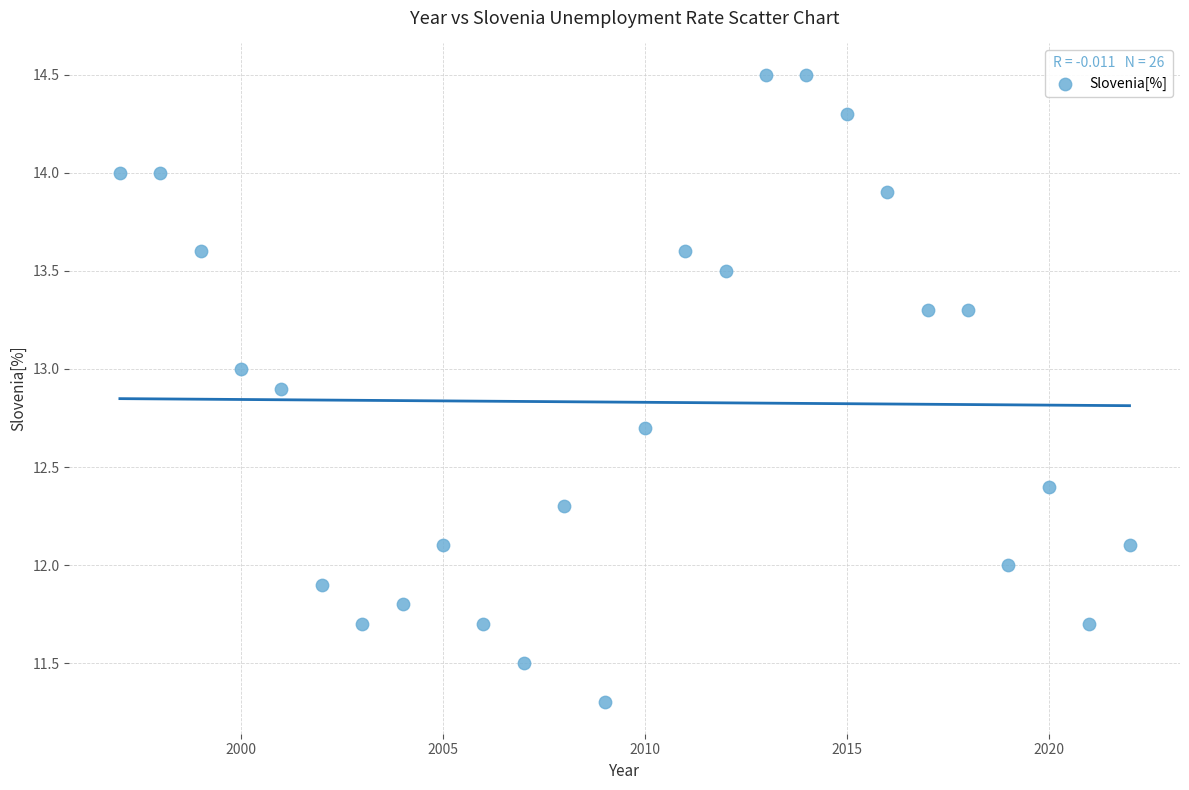

What is the range of Y values (max minus min)?

3.2